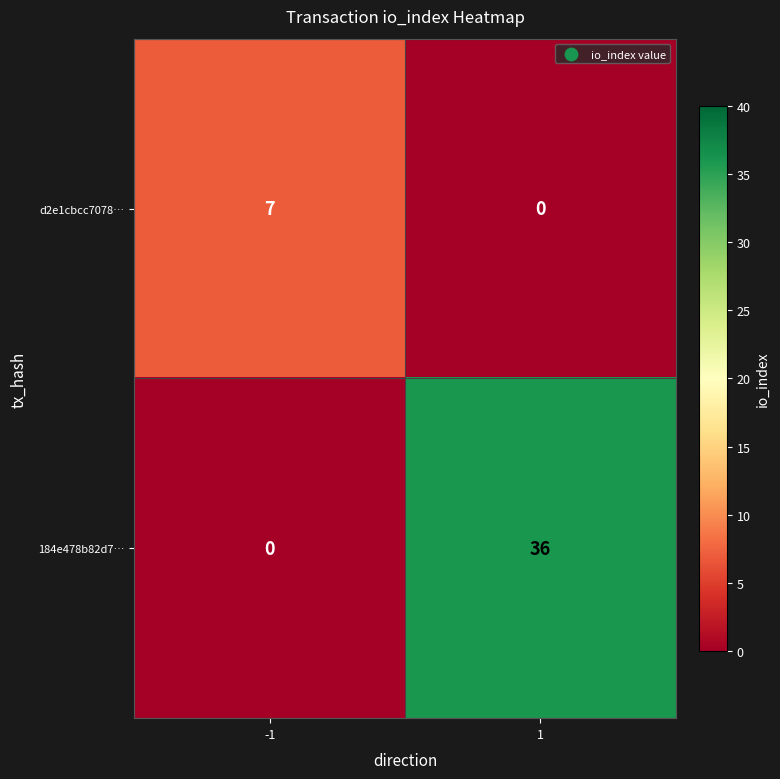

List the series in order of their peak value, highest first.

184e478b82d7…, d2e1cbcc7078…